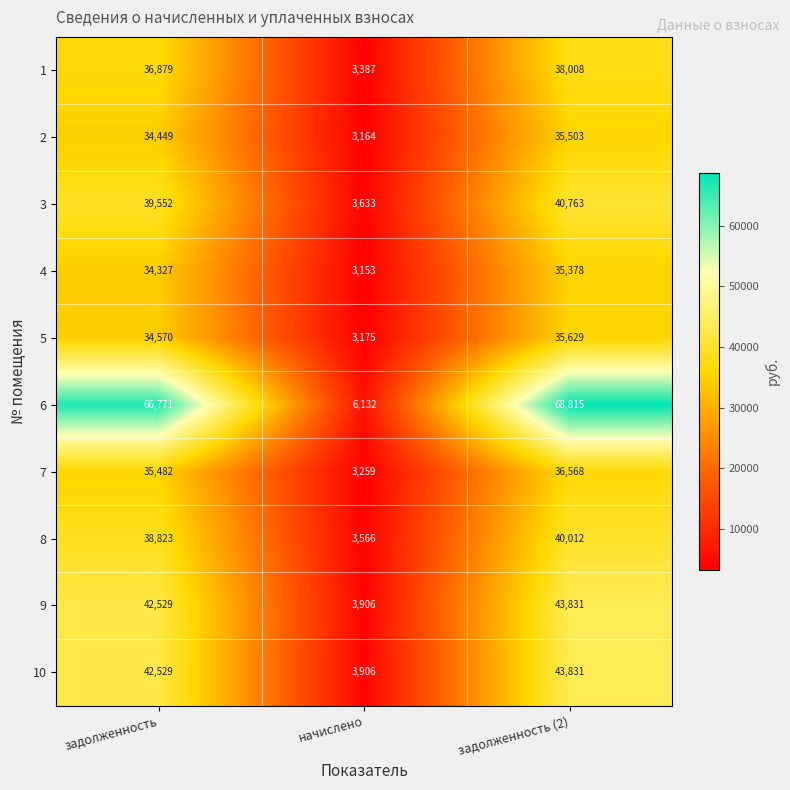

Between задолженность and начислено, which series saw the biggest shift?

6